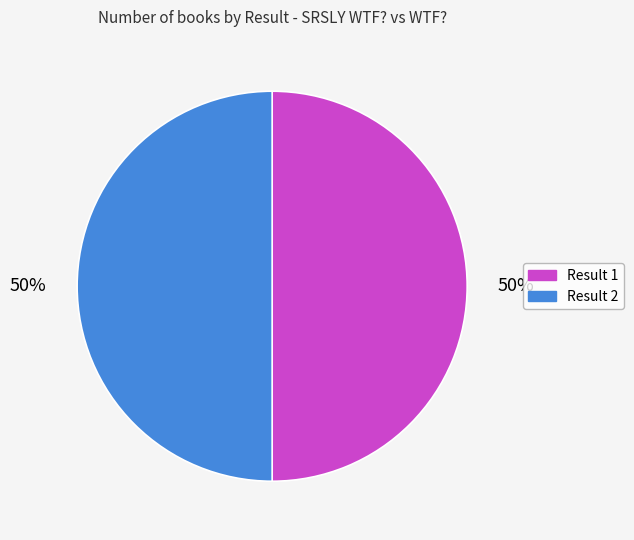

How many slices are in this pie chart?

2